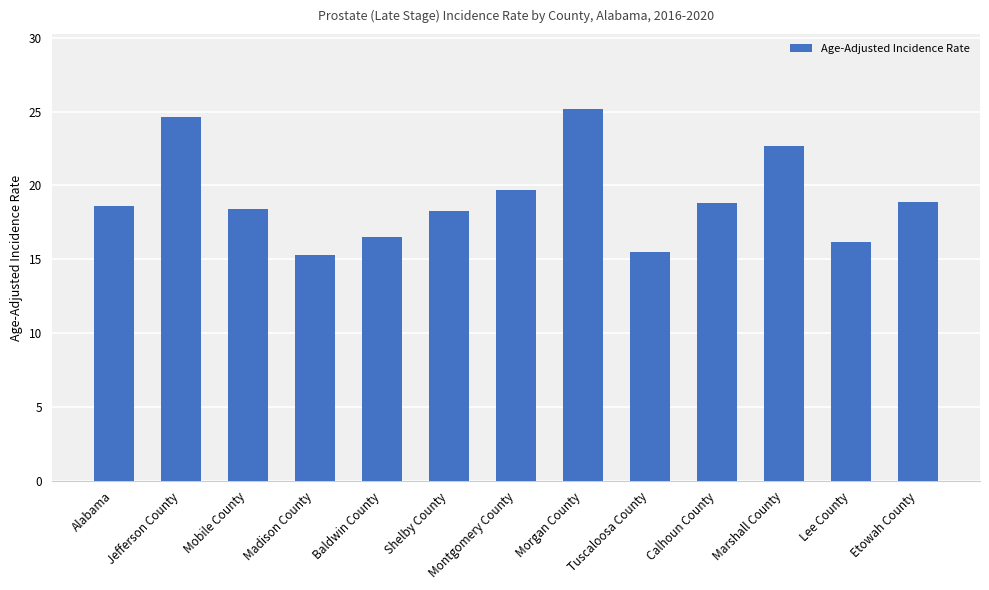

How many categories are shown in the chart?

13